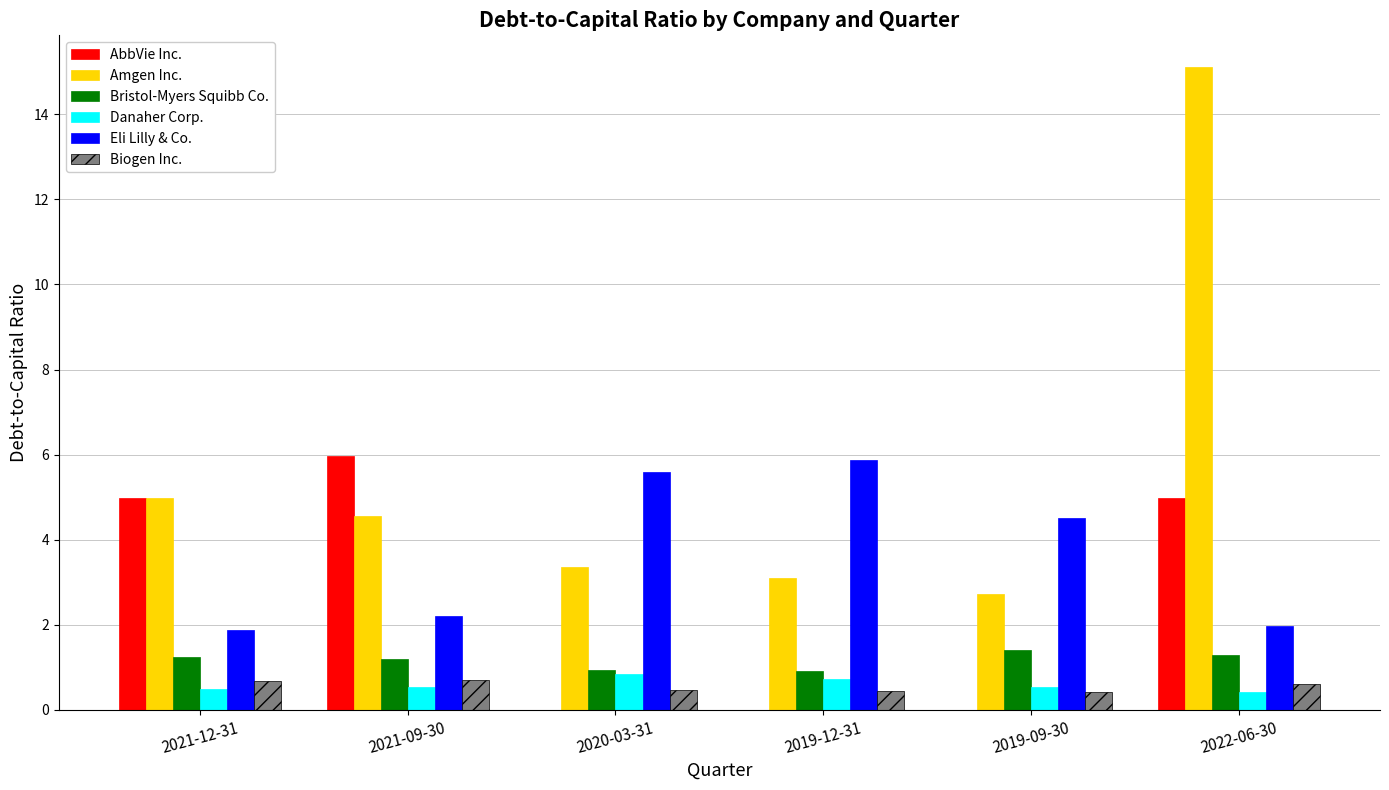

True or false: AbbVie Inc. has a value of 0.0 at 2019-09-30.

True